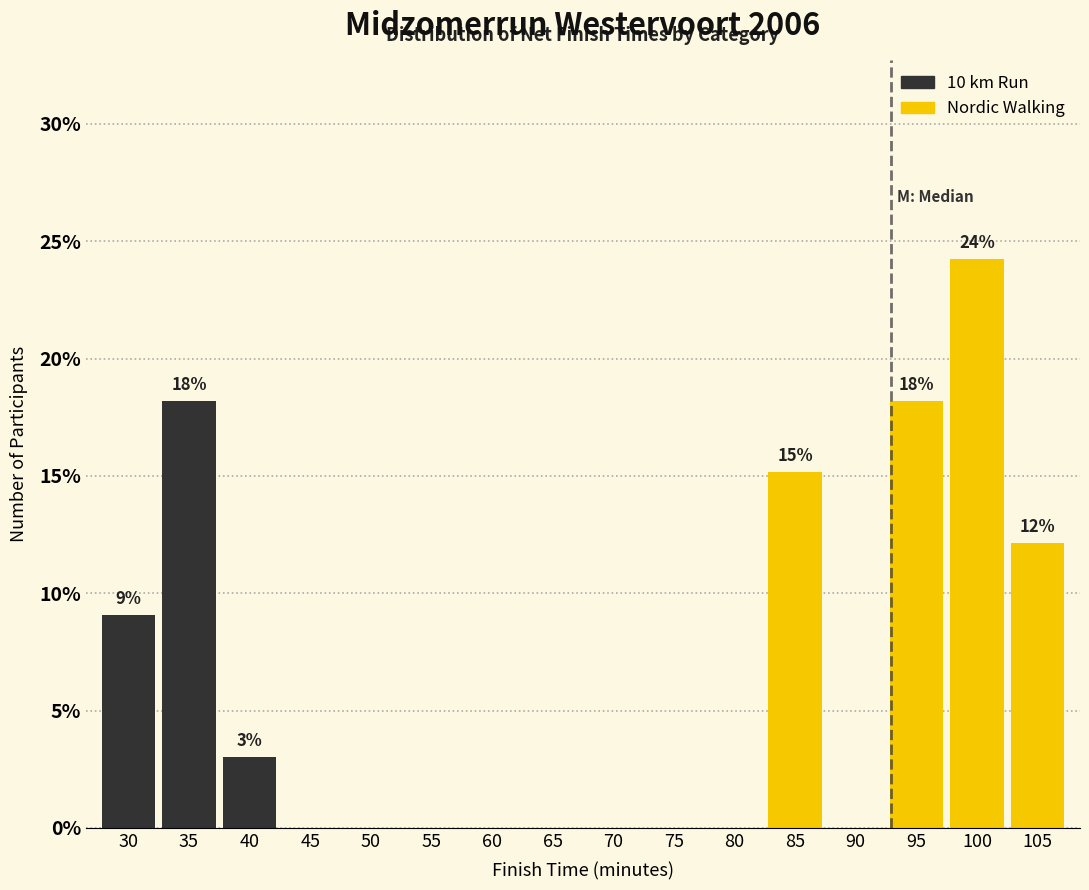

Reading right to left, transcribe all the data shown in this chart.

105=12.1	100=24.2	95=18.2	90=0.0	85=15.2	80=0.0	75=0.0	70=0.0	65=0.0	60=0.0	55=0.0	50=0.0	45=0.0	40=3.0	35=18.2	30=9.1